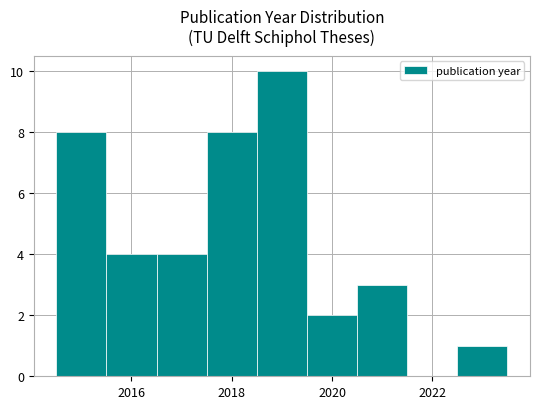

Over which range of the x-axis is the bar tallest?

2018.5 to 2019.5